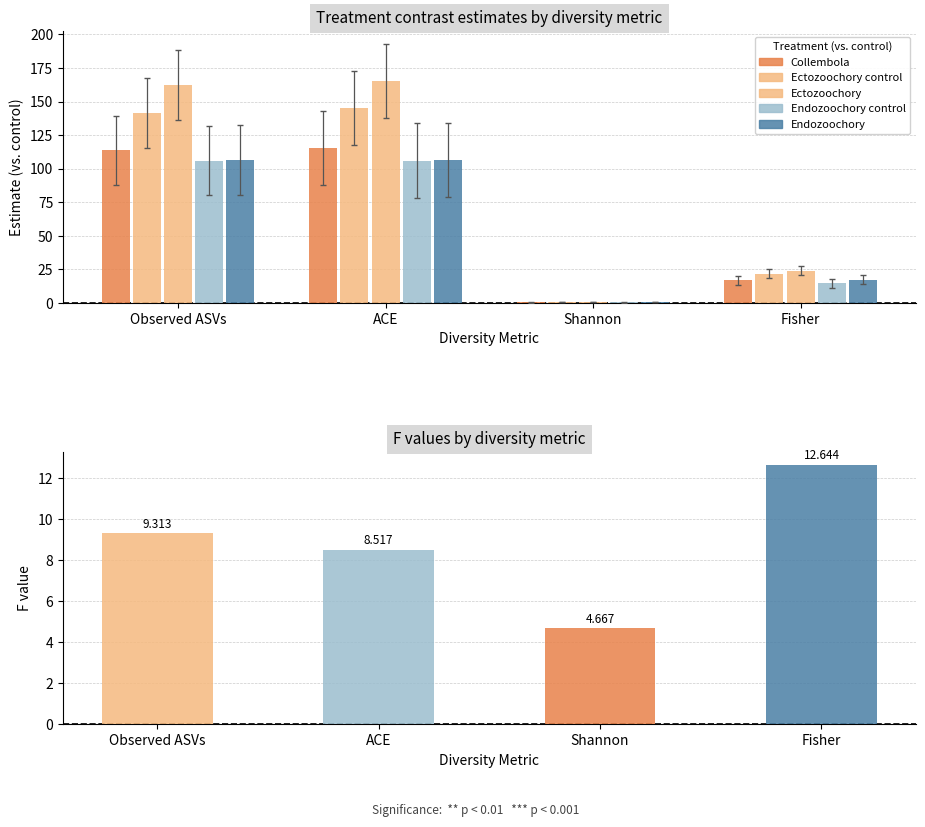

List the labels in order of F value value, smallest first.

Shannon, ACE, Observed ASVs, Fisher